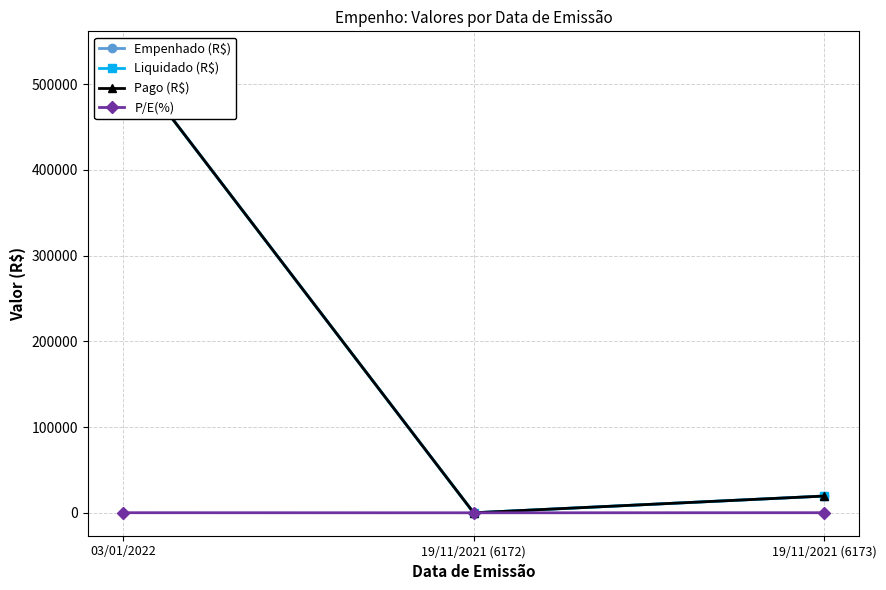

At which category is the sum across all series the highest?

03/01/2022